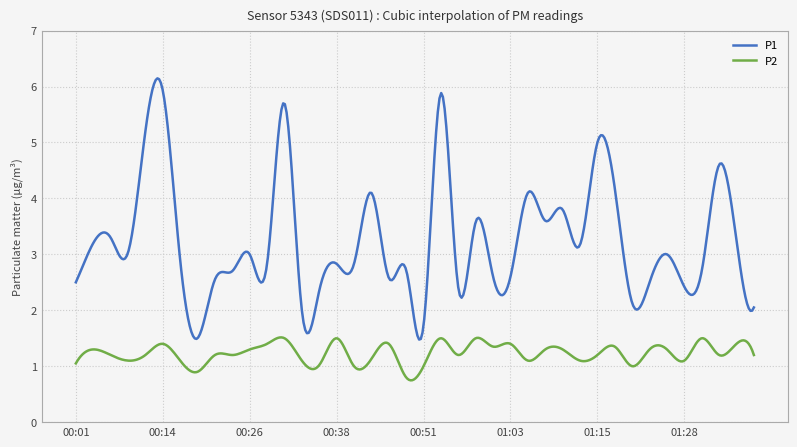

True or false: P1 and P2 cross at least once.

False